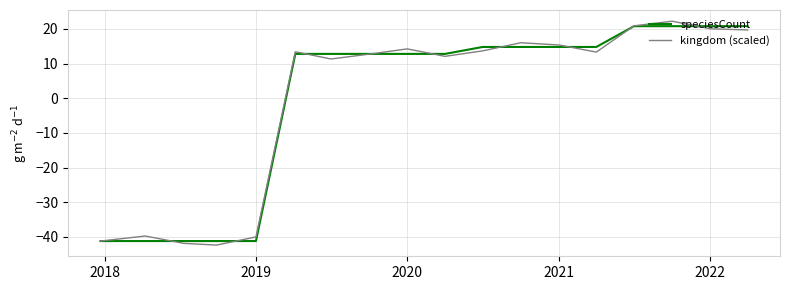

What is the minimum value shown in the chart?

-42.4